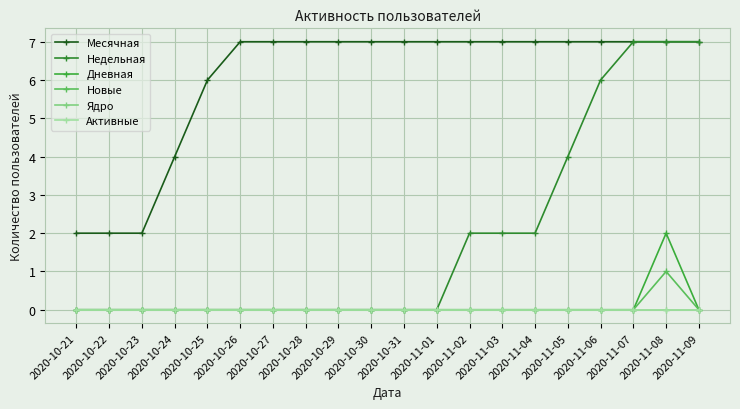

Is it true that Новые equals 0 at 2020-10-21?

True